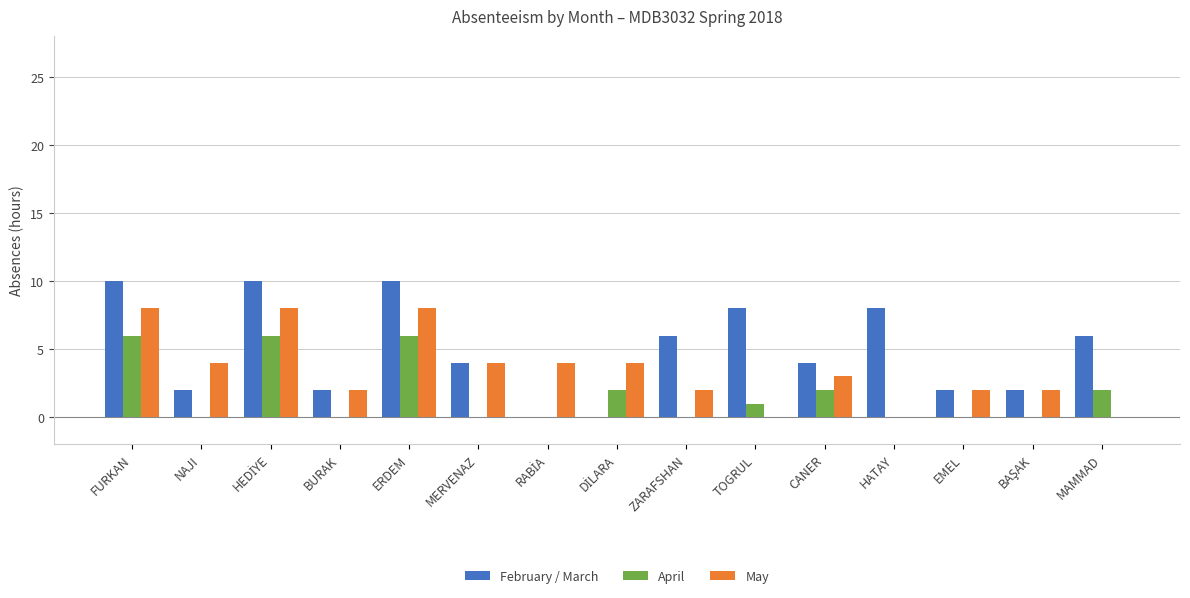

The value of May at ERDEM is 8. True or false?

True